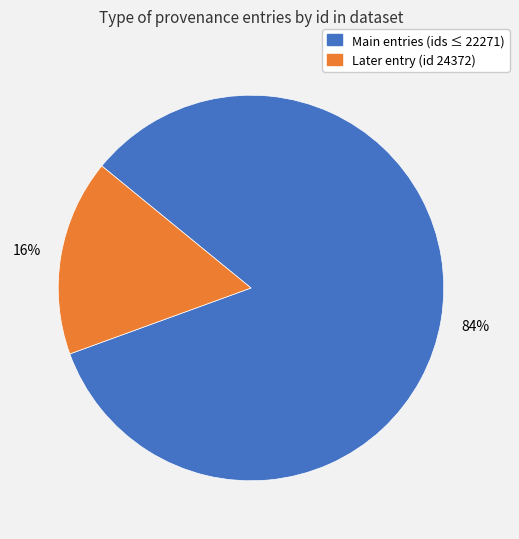

Is there any slice that represents more than half of the pie?

Yes